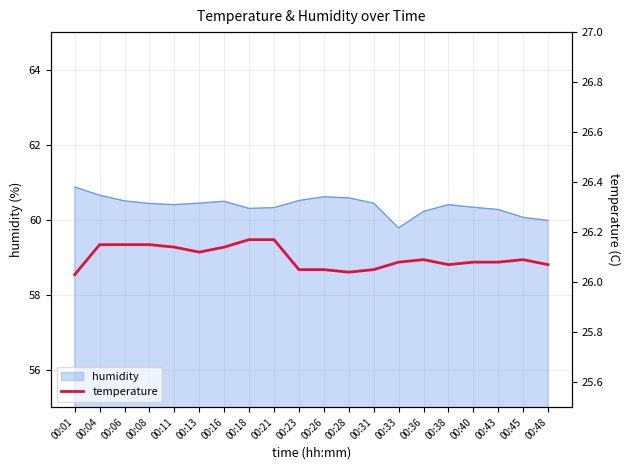

How many lines are shown in the chart?

1